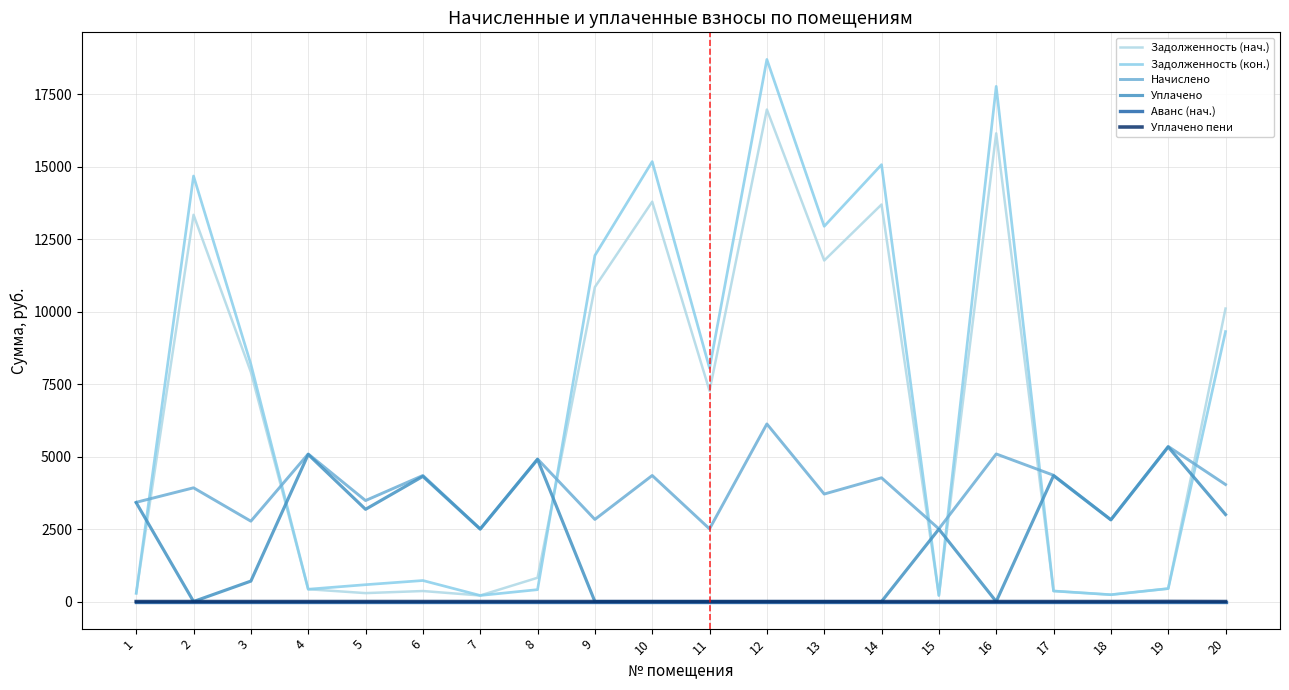

How many lines are shown in the chart?

6